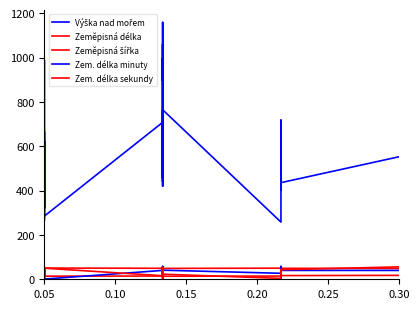

True or false: Zem. délka sekundy has more than 2 points higher than both neighbors.

True